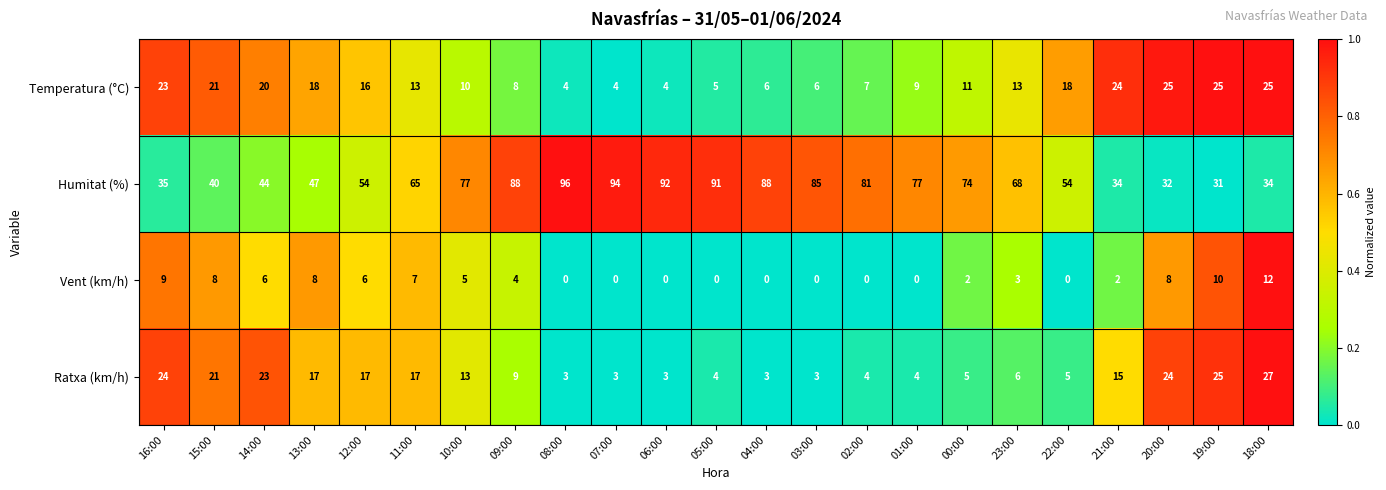

At how many categories does at least one series exceed 0?

23